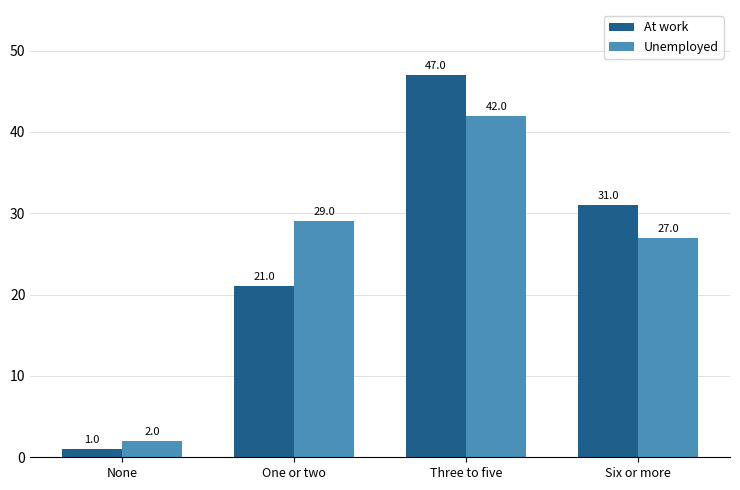

What is the difference between the second highest and second lowest values in the Unemployed series?

2